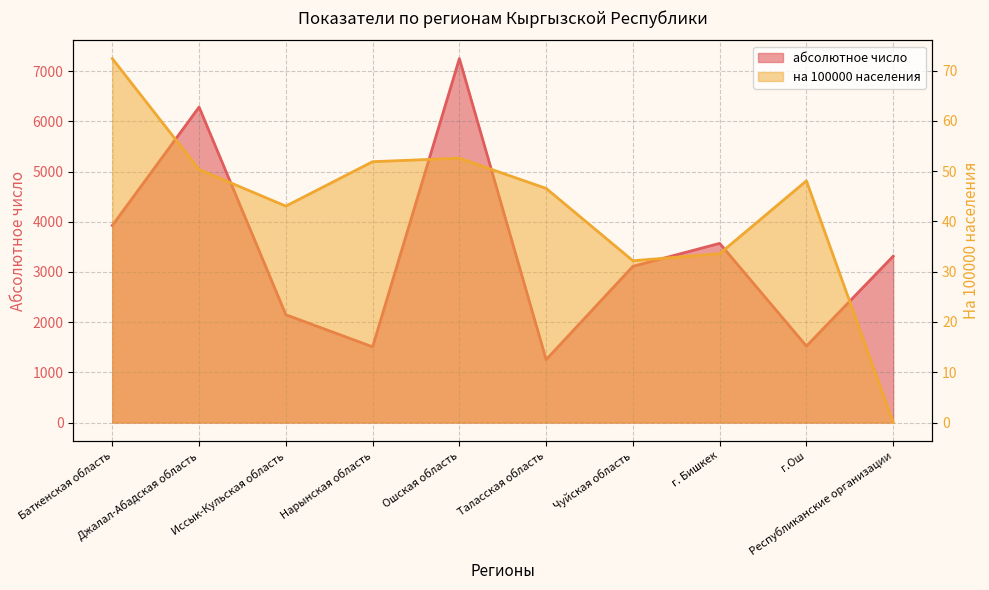

What are all the series names shown in the legend?

абсолютное число, на 100000 населения